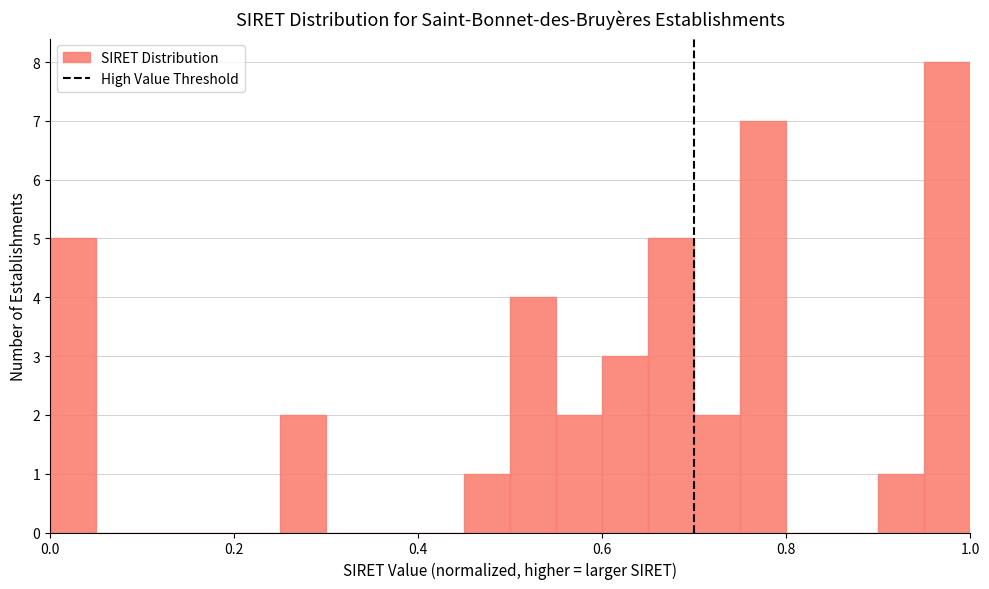

Around what value on the x-axis is the tallest bar? Give the approximate position of its centre, as read against the axis.

0.98